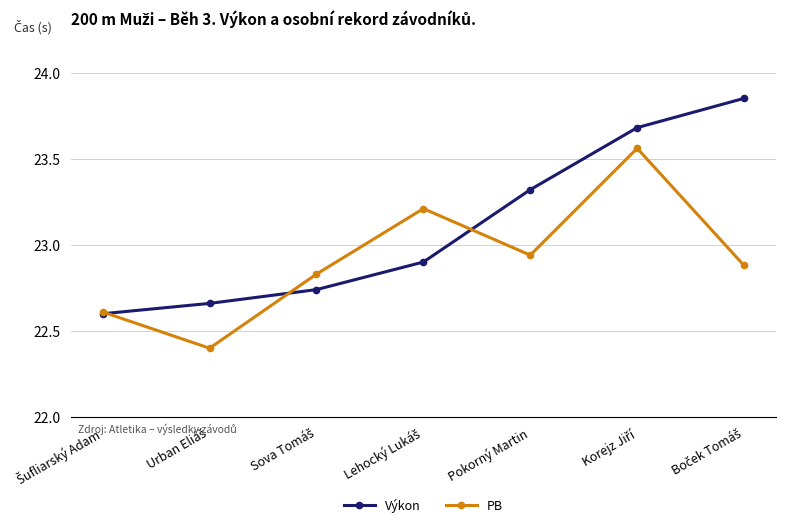

What is the label of the 5th point from the left?

Pokorný Martin